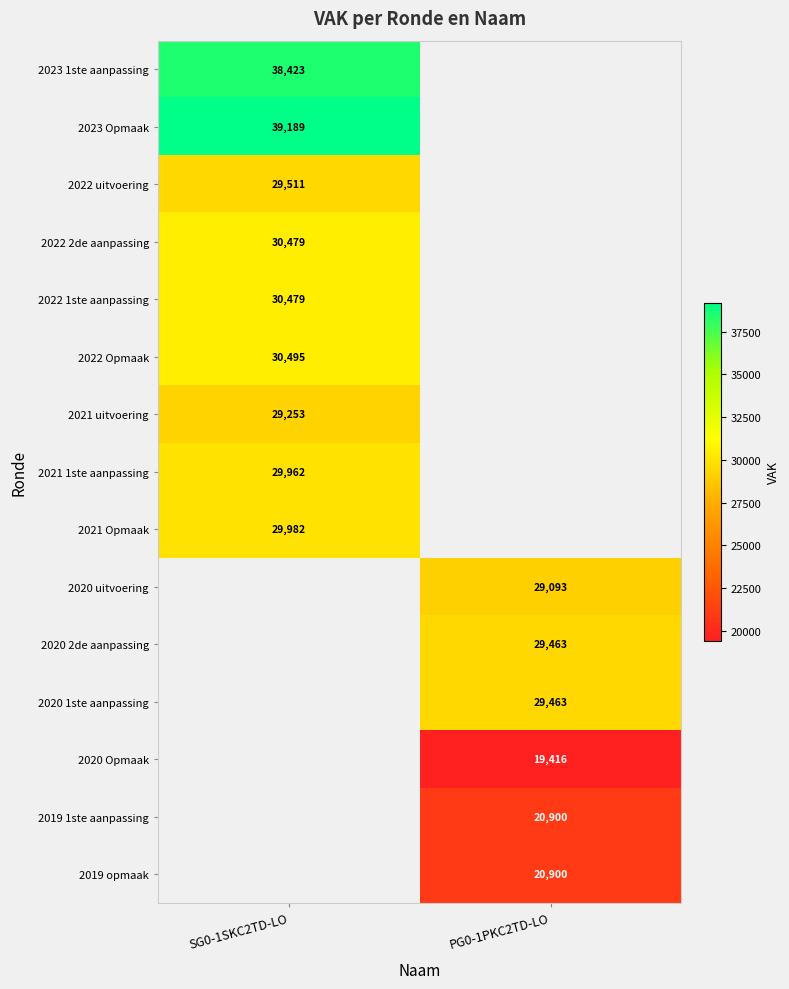

Which label corresponds to the largest value in the chart?

SG0-1SKC2TD-LO